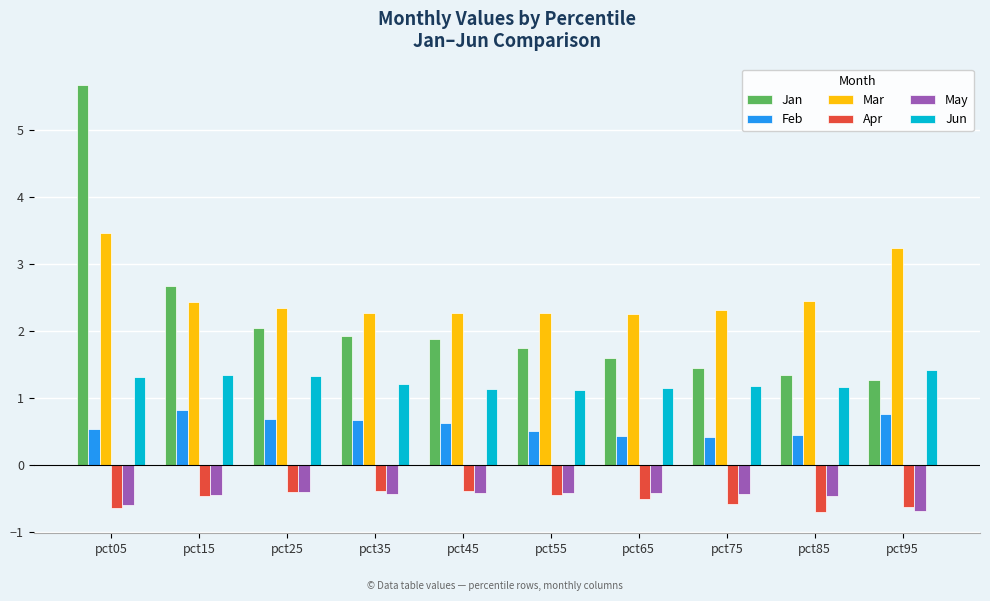

At pct75, list the series in order from largest to smallest.

Mar, Jan, Jun, Feb, May, Apr